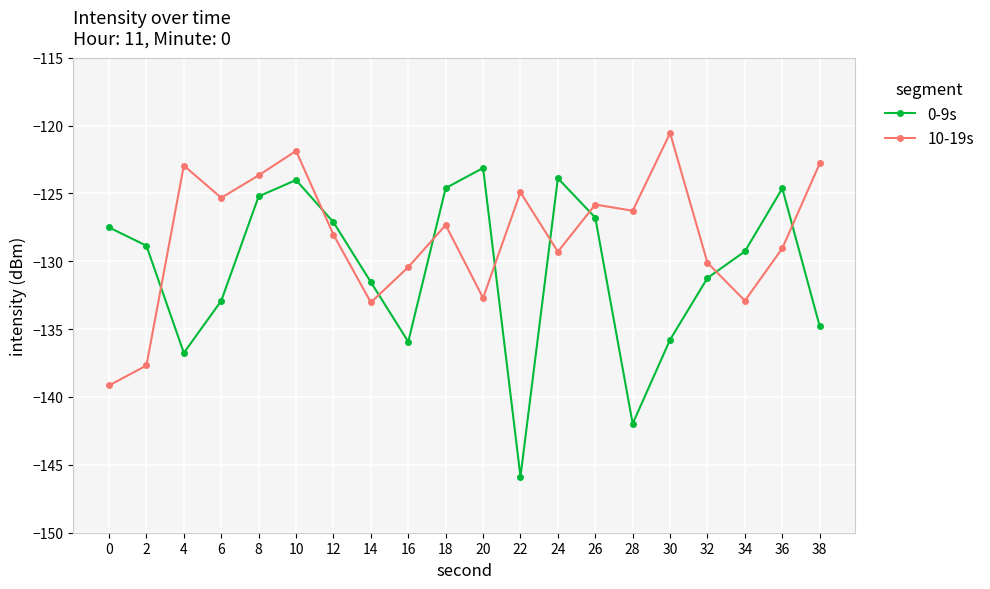

What is the difference between the highest and lowest values at 0?

11.6